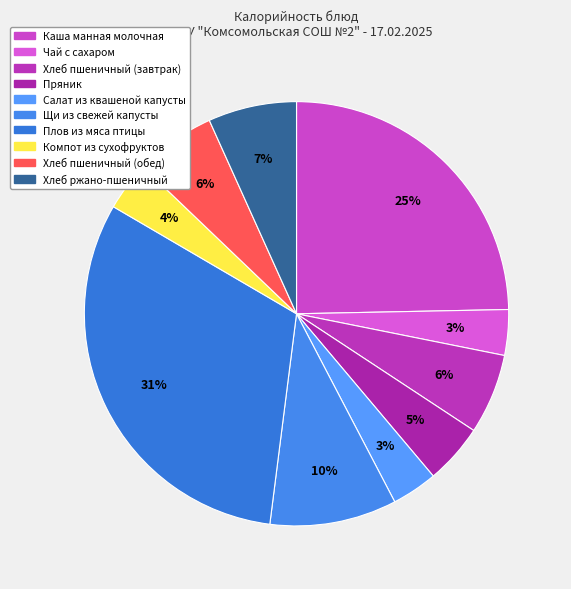

Is it true that Пряник is 5% of the pie?

True